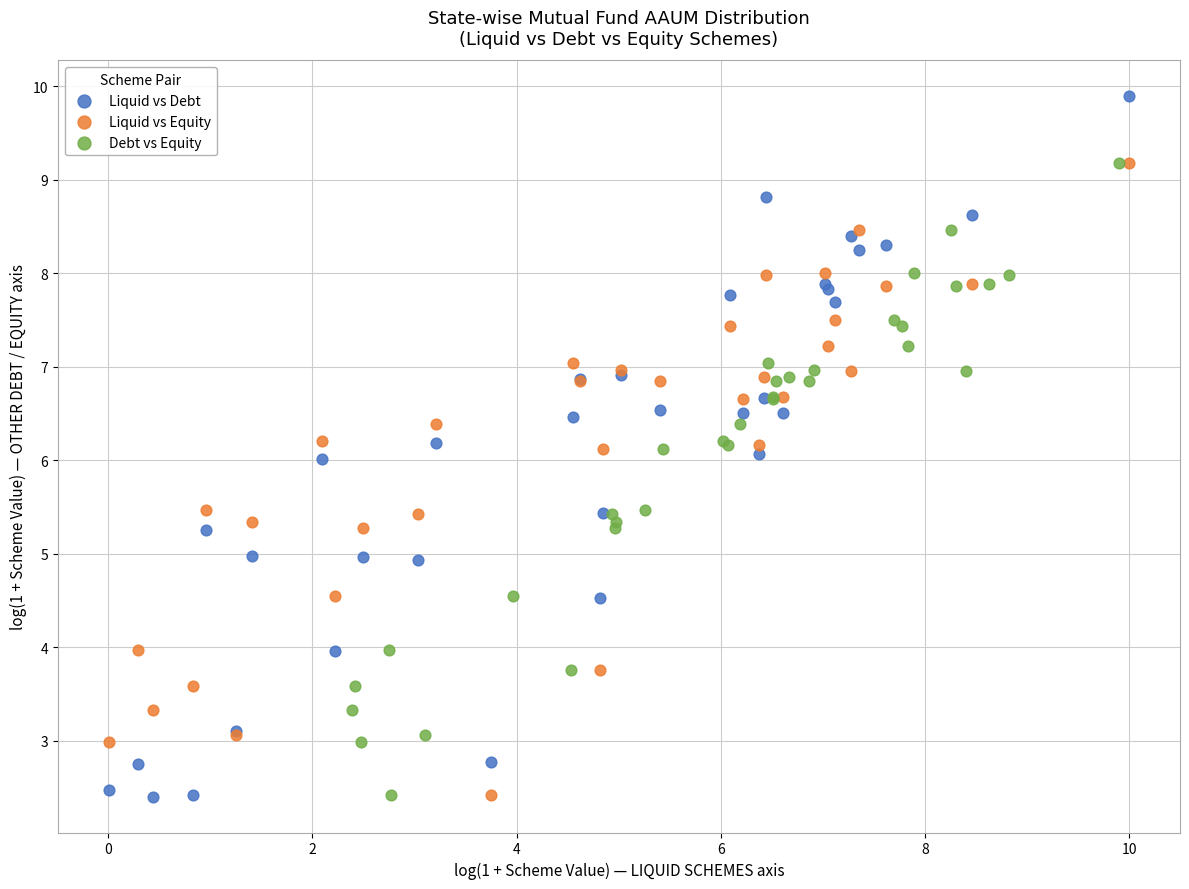

Which series reaches the maximum Y coordinate?

Liquid vs Debt